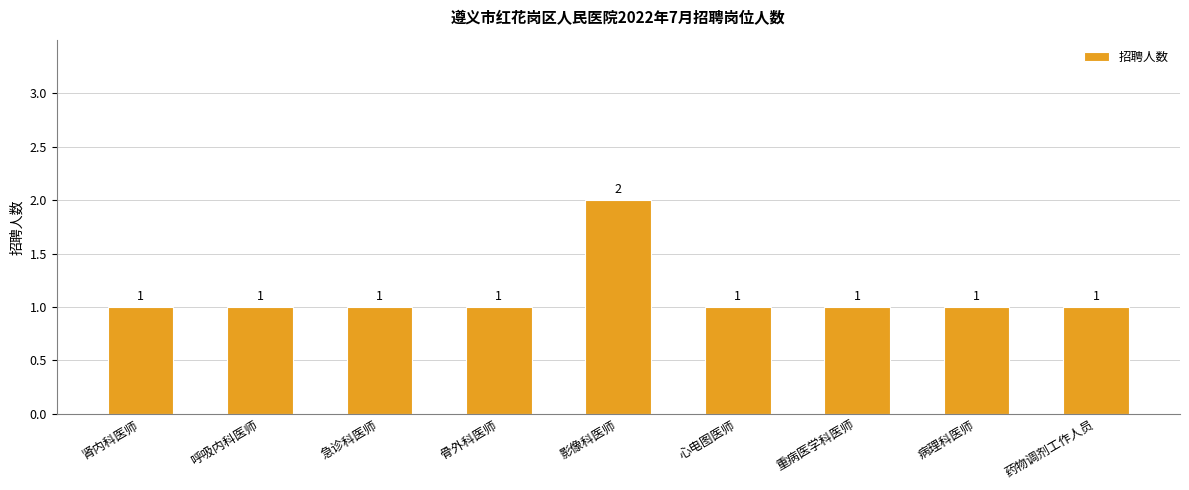

How many values are between 1 and 2?

9